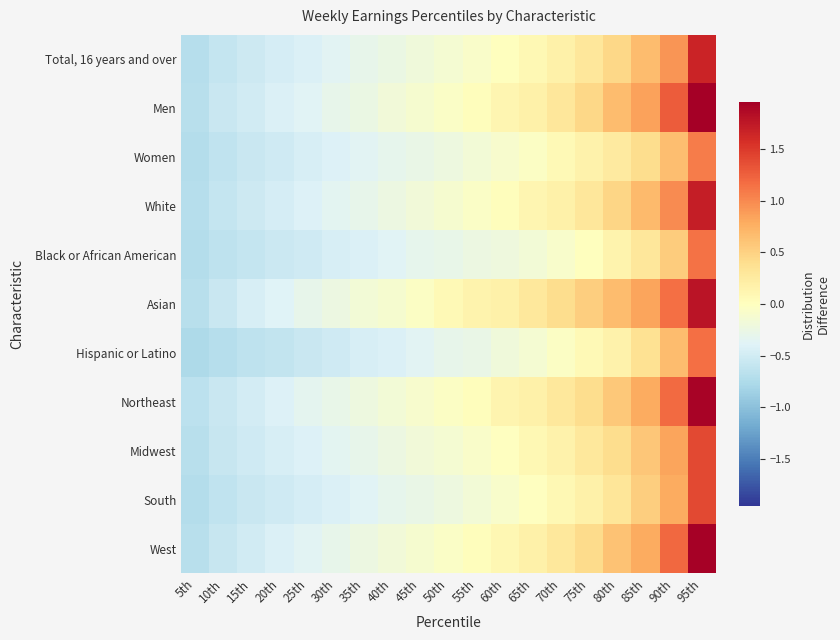

What is the maximum value shown in the chart?

2.0